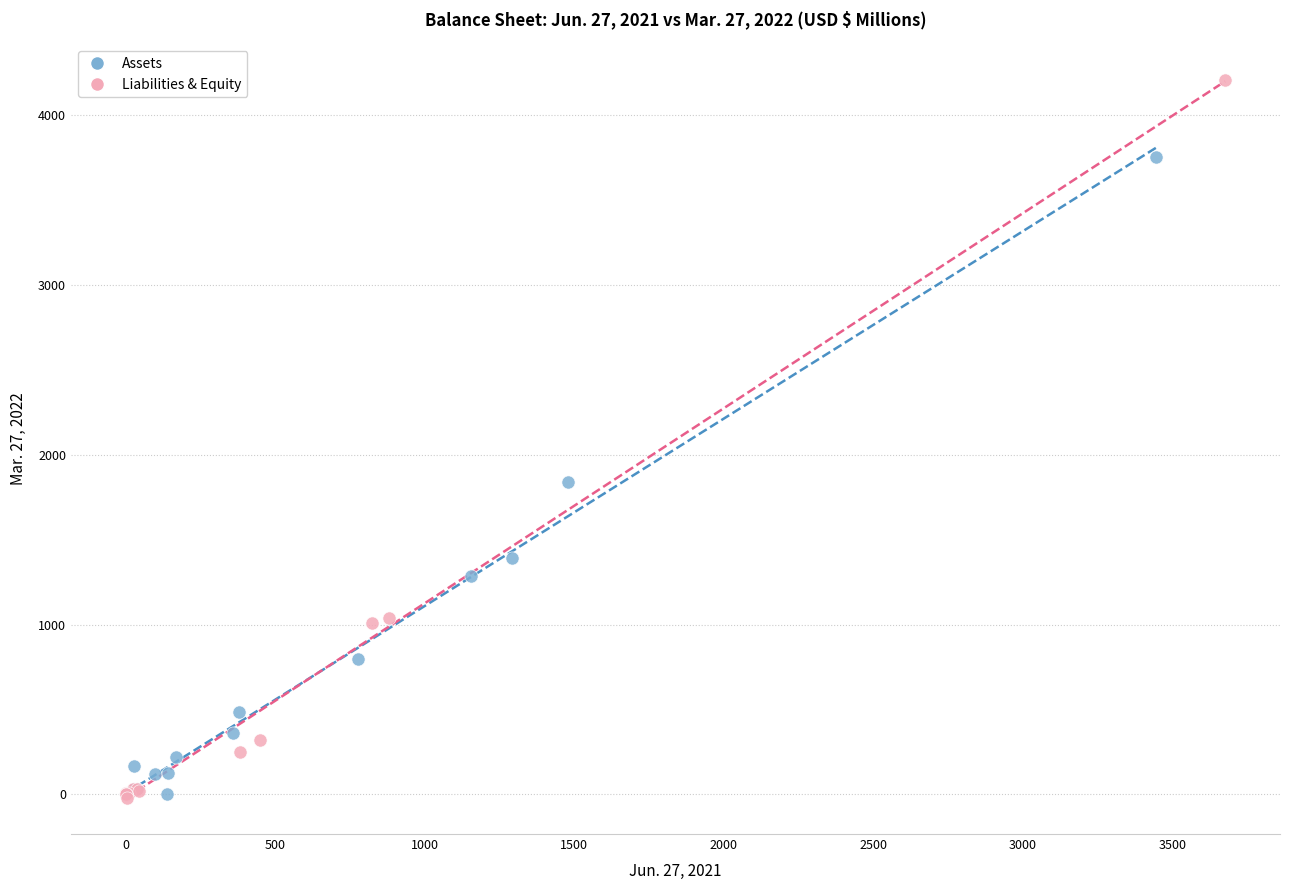

Which series has the widest spread of Y values?

Liabilities & Equity